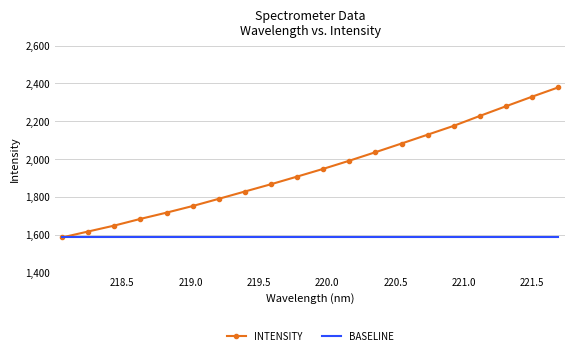

What is the difference between the maximum and minimum values in the INTENSITY series?

793.6